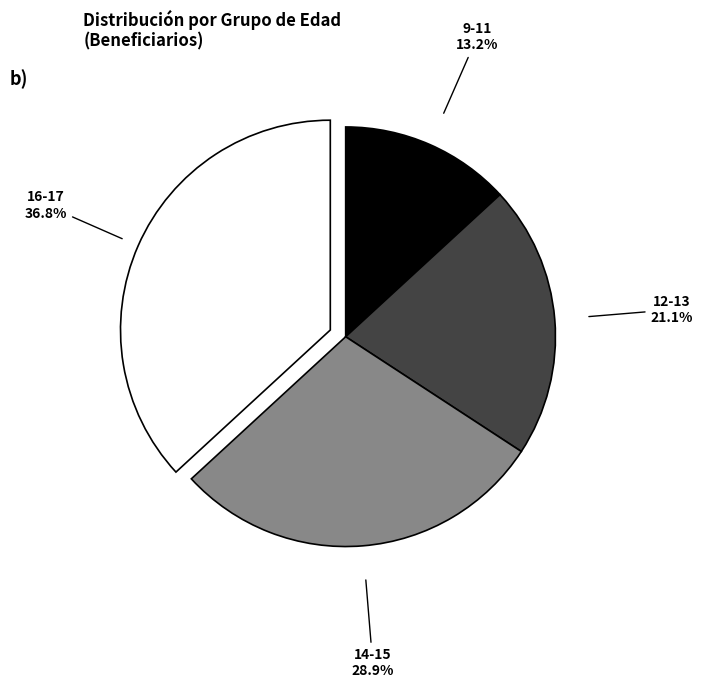

Does any single category account for the majority?

No